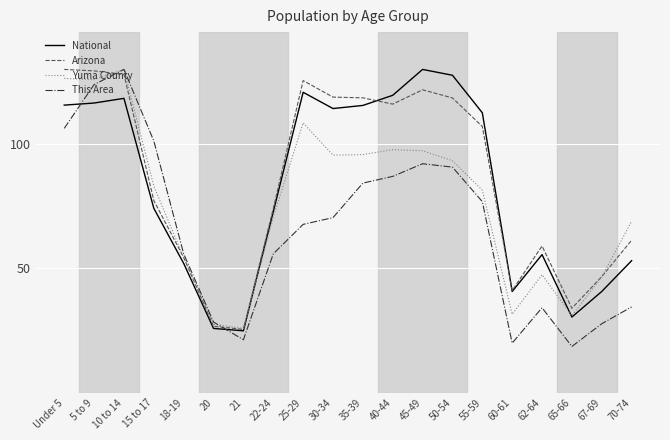

How many series are shown in this chart?

4